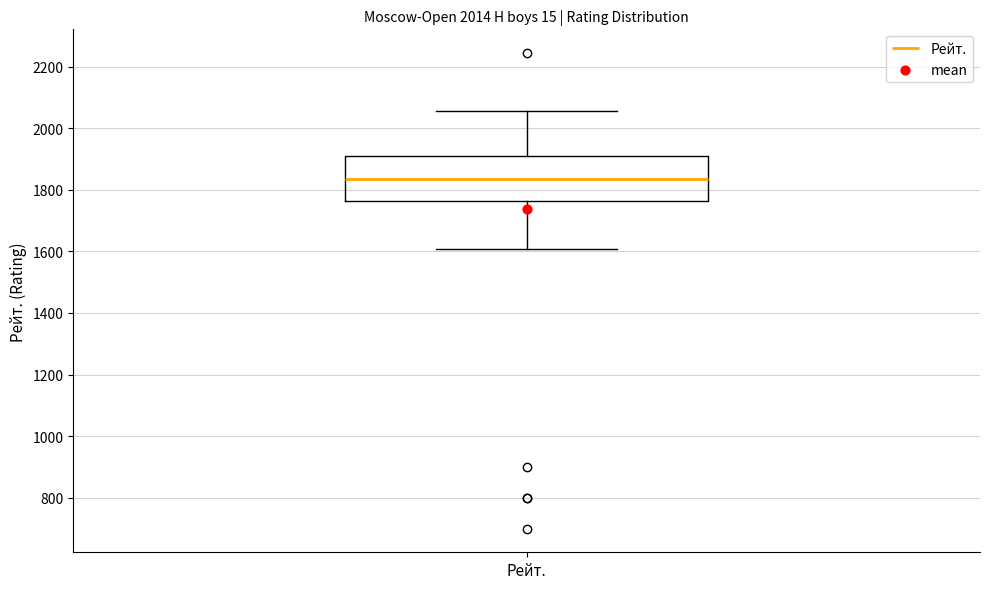

Transcribe this box plot: give where the median line is, the range the box spans, and where the two whiskers end, as read against the y-axis. The values are not printed on the chart, so give them approximately, as read against the axis.

median 1840, box 1760 to 1900, whiskers 1600 to 2060